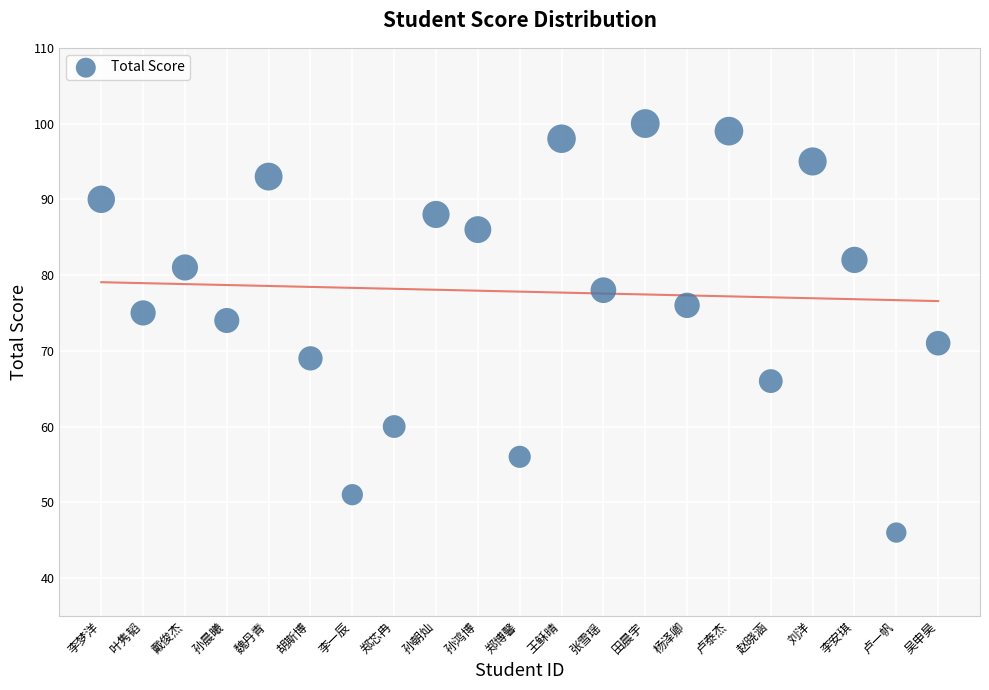

What Y value in the scatter plot is closest to 73?

74